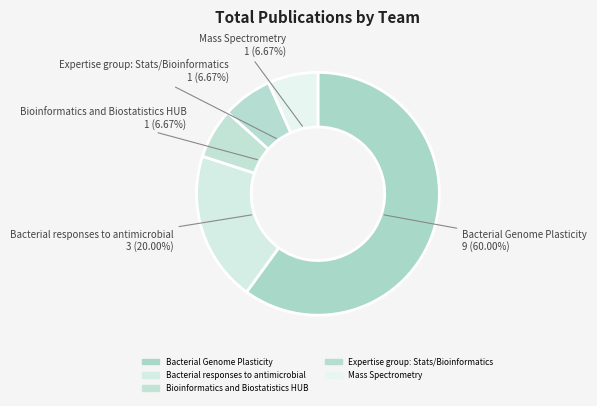

How many slices are in this pie chart?

5